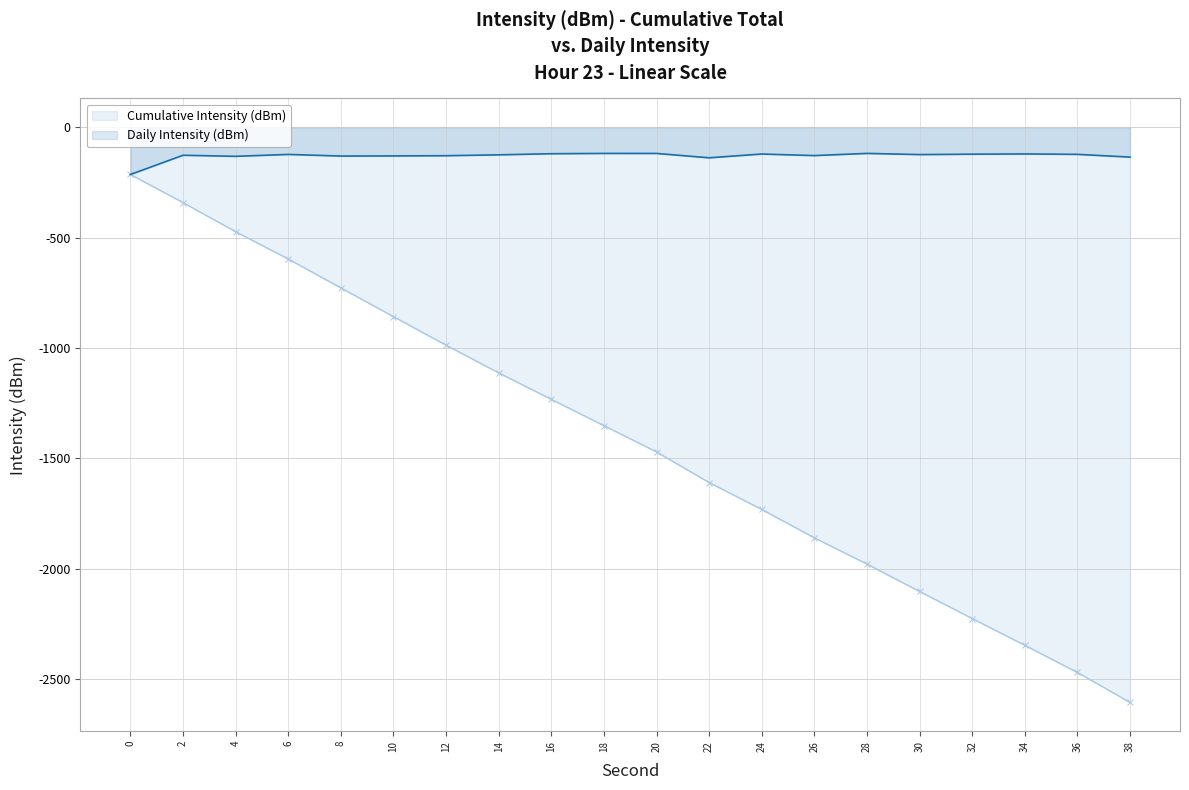

Read the value at 10.

-130.3